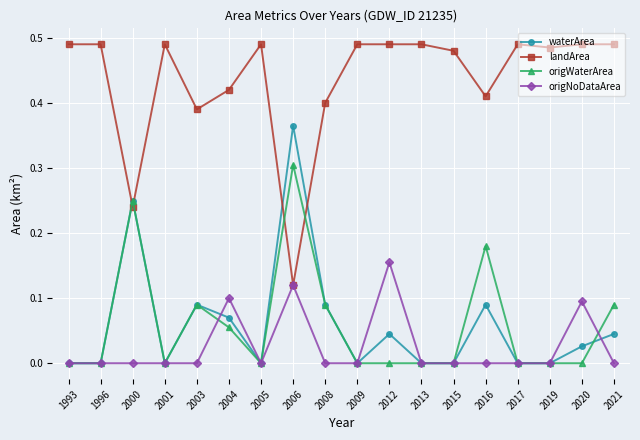

Which series changed the most between 2017 and 2021?

origWaterArea